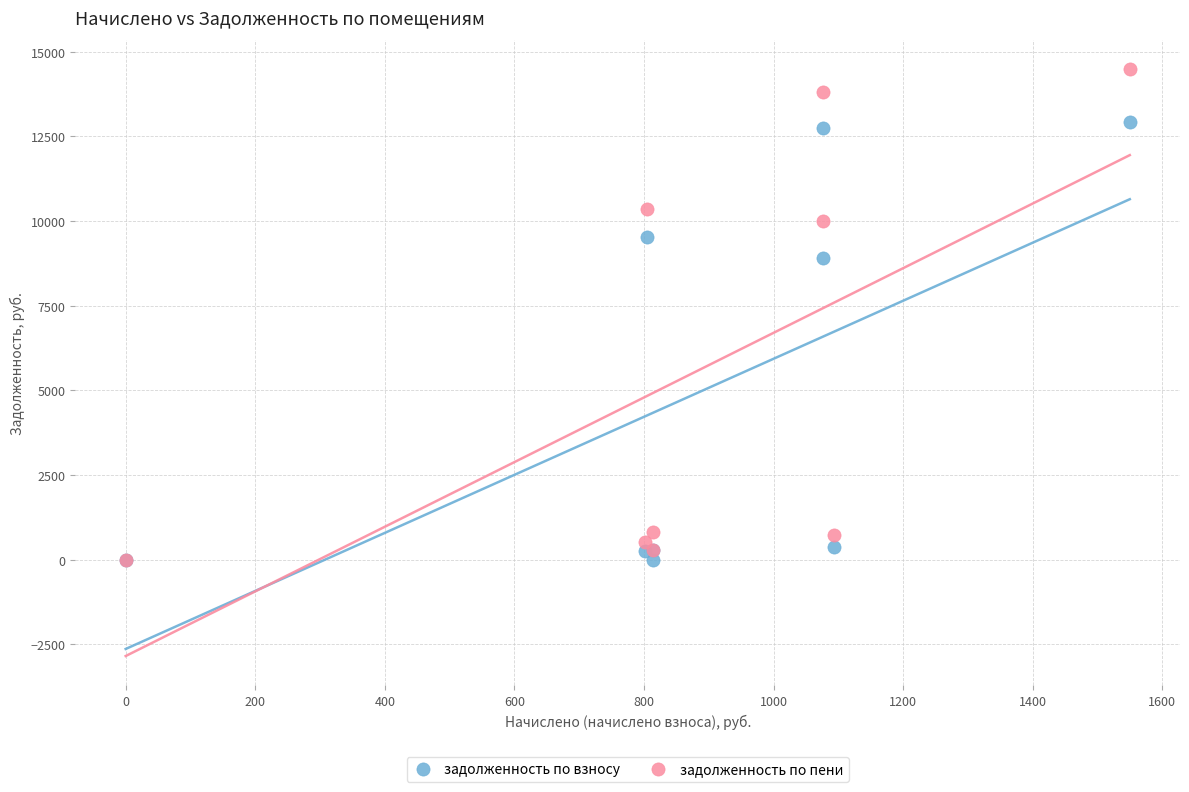

What are all the series names shown in the legend?

задолженность по взносу, задолженность по пени